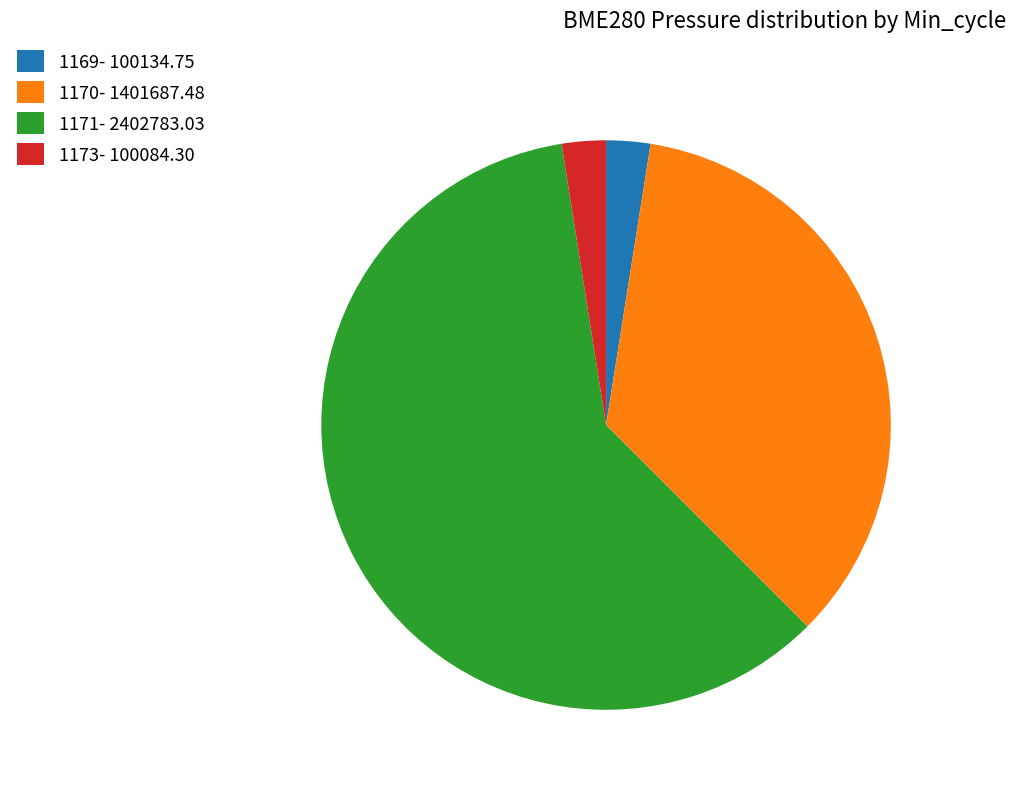

True or false: 1170- 1401687.48 accounts for 35% of the total.

True